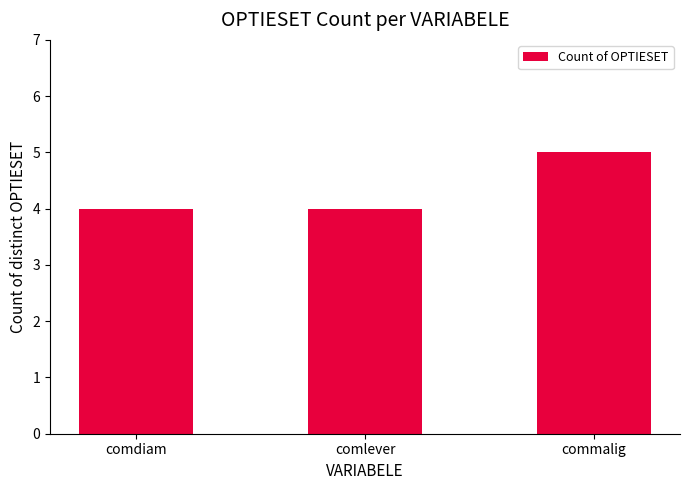

What is the label of the 2nd bar from the right?

comlever